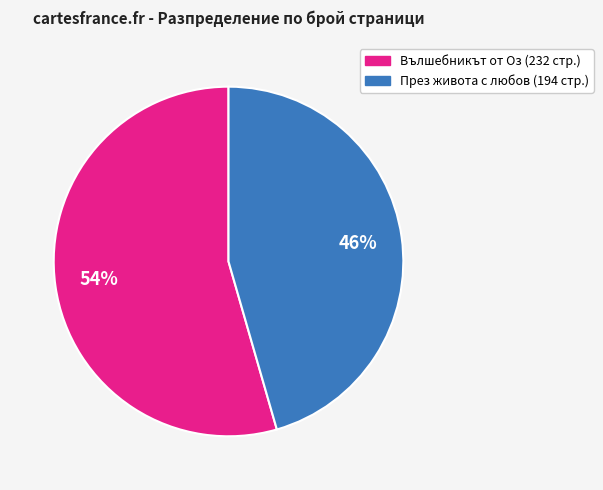

To the nearest percent, what is the average slice percentage?

50%